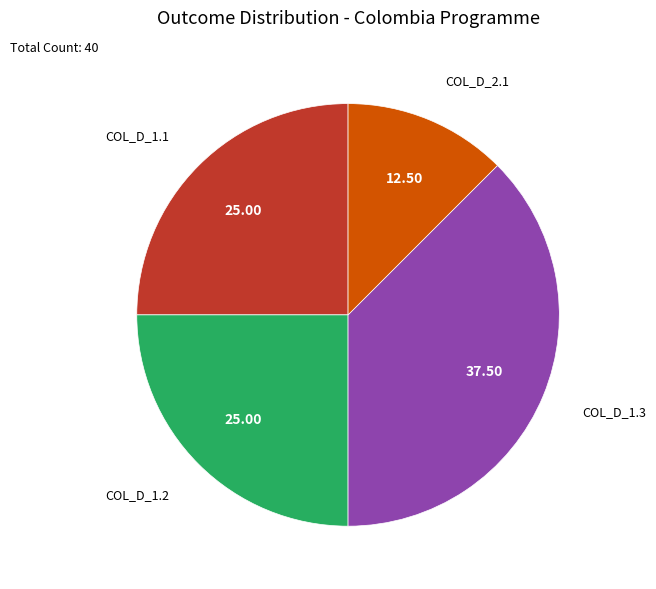

Do COL_D_2.1 and COL_D_1.1 together represent more than half of the pie?

No